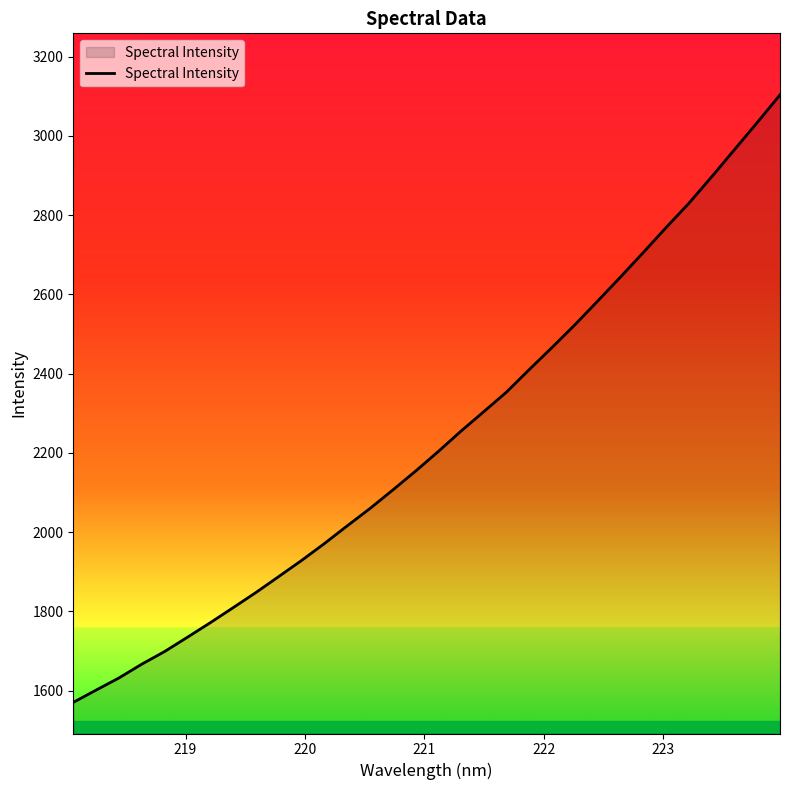

Count the number of data series in this chart.

1